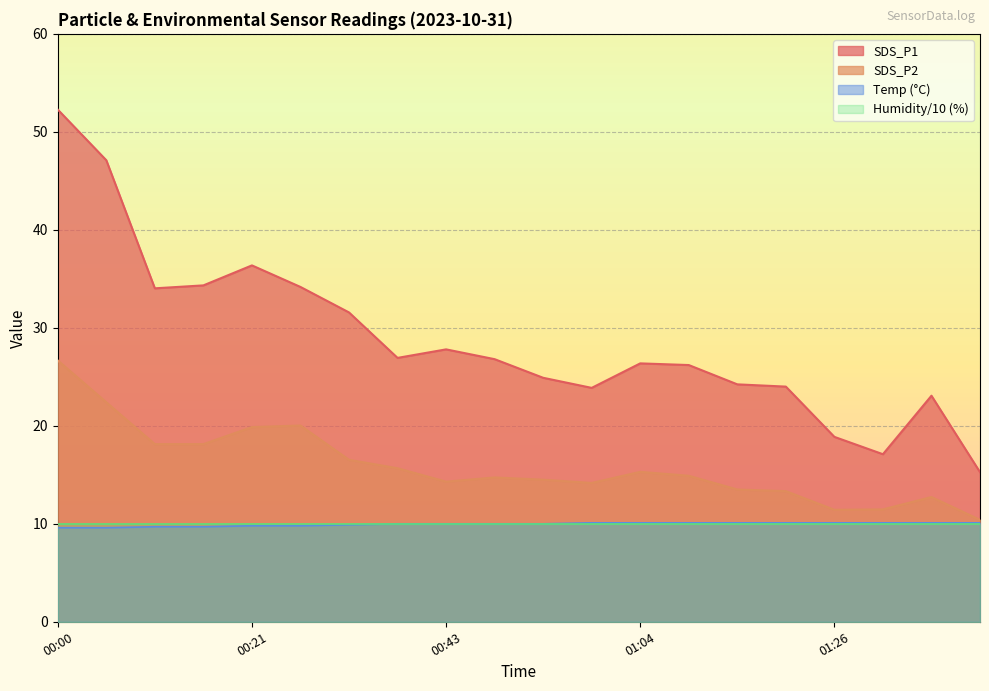

At which label does SDS_P1 first exceed 26?

00:00